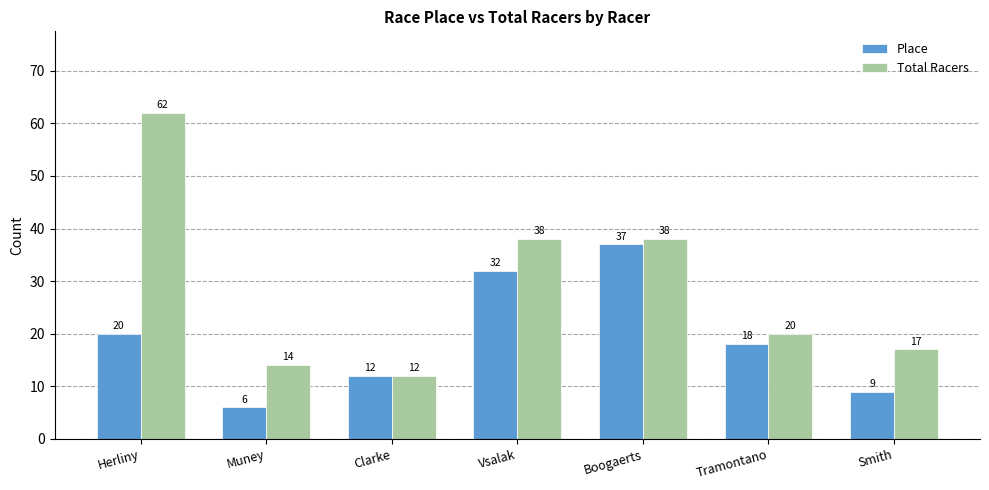

Which series has the widest spread of values?

Total Racers